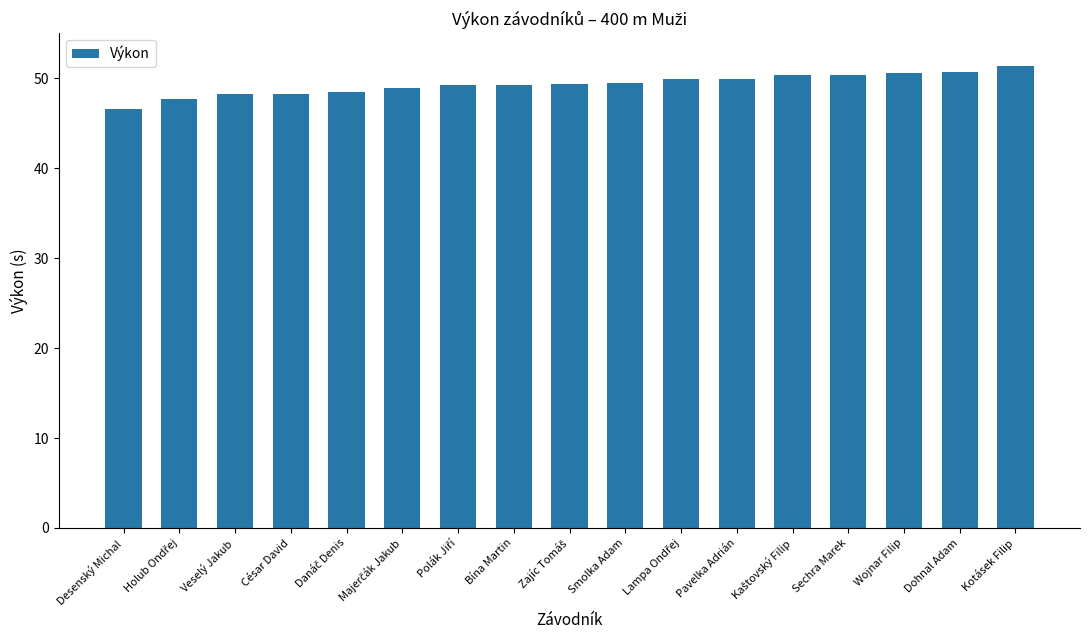

The value at Pavelka Adrián is 12.6. True or false?

False